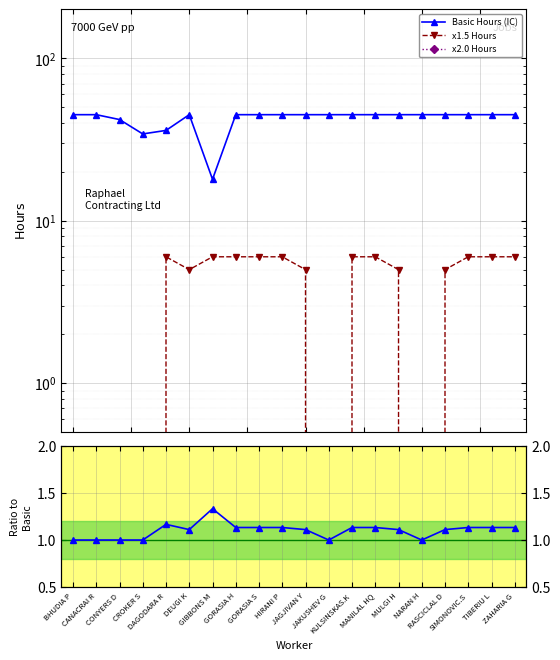

What position from the right is MANILAL HQ?

7